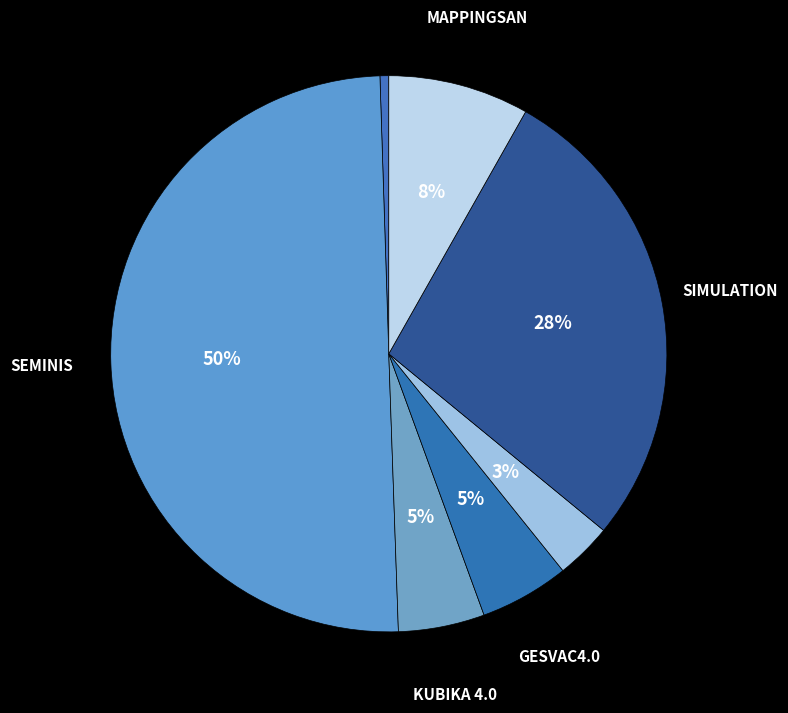

How many slices are in this pie chart?

7